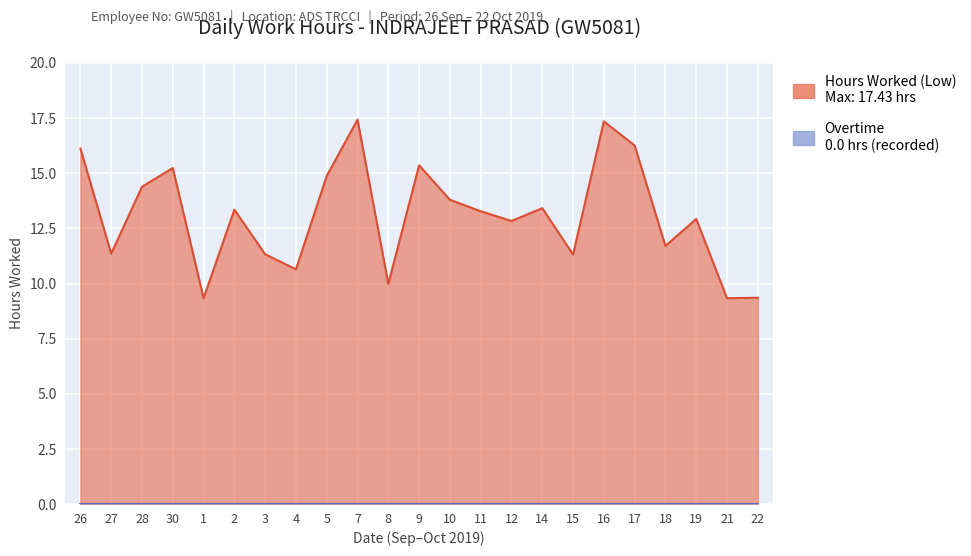

What is the sum of all values?

301.1